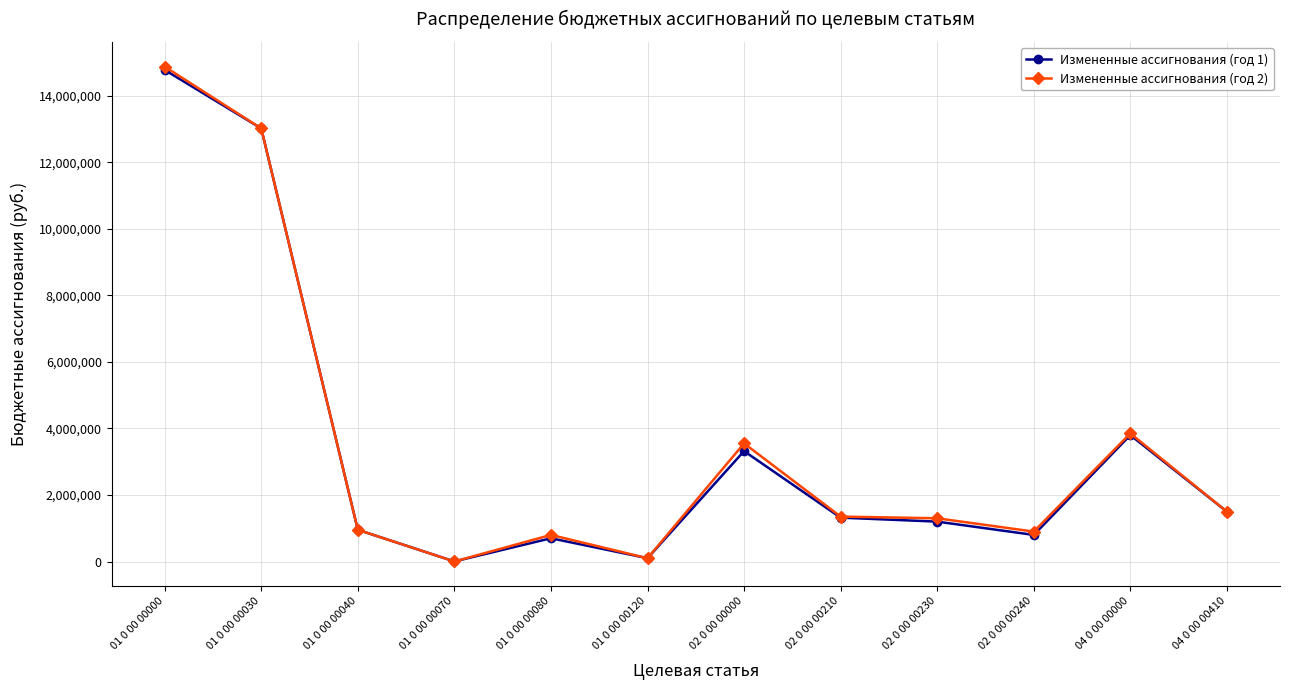

Does the chart have visible grid lines?

Yes